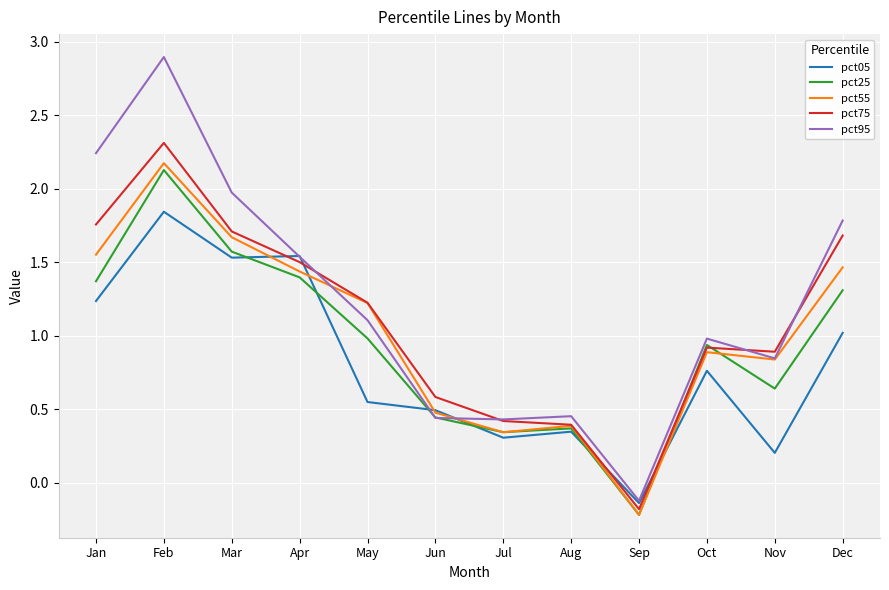

What is the difference between the highest and lowest values at Jun?

0.1